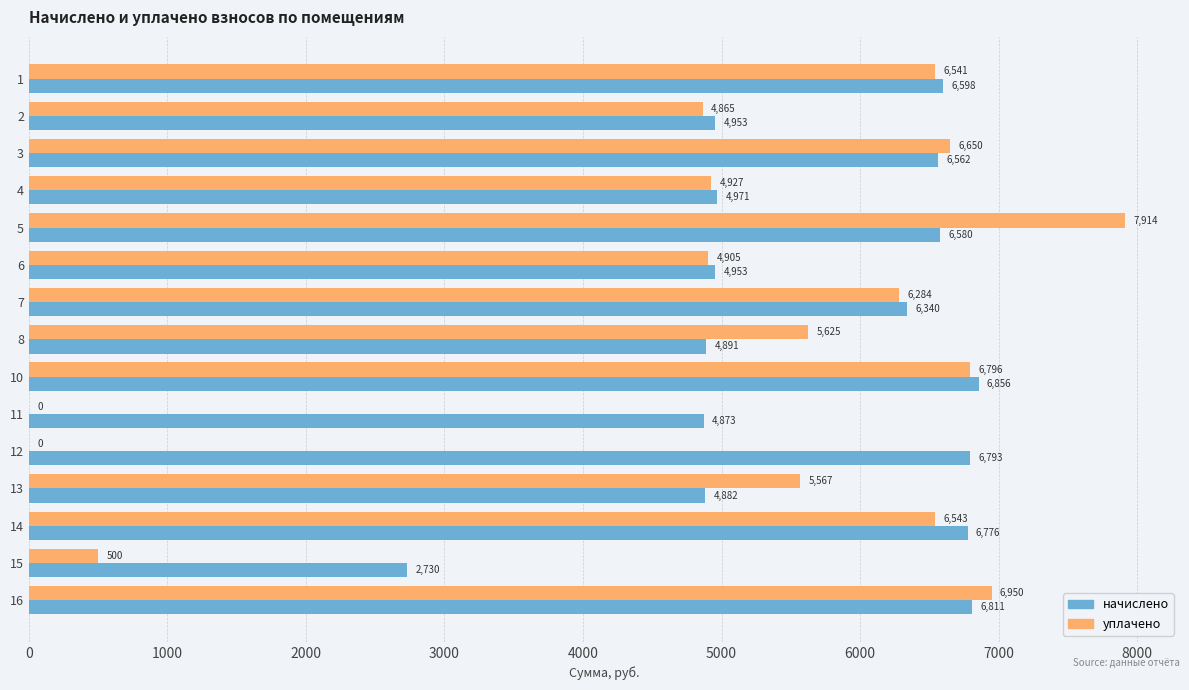

Is it true that начислено equals 4620.2 at 10?

False